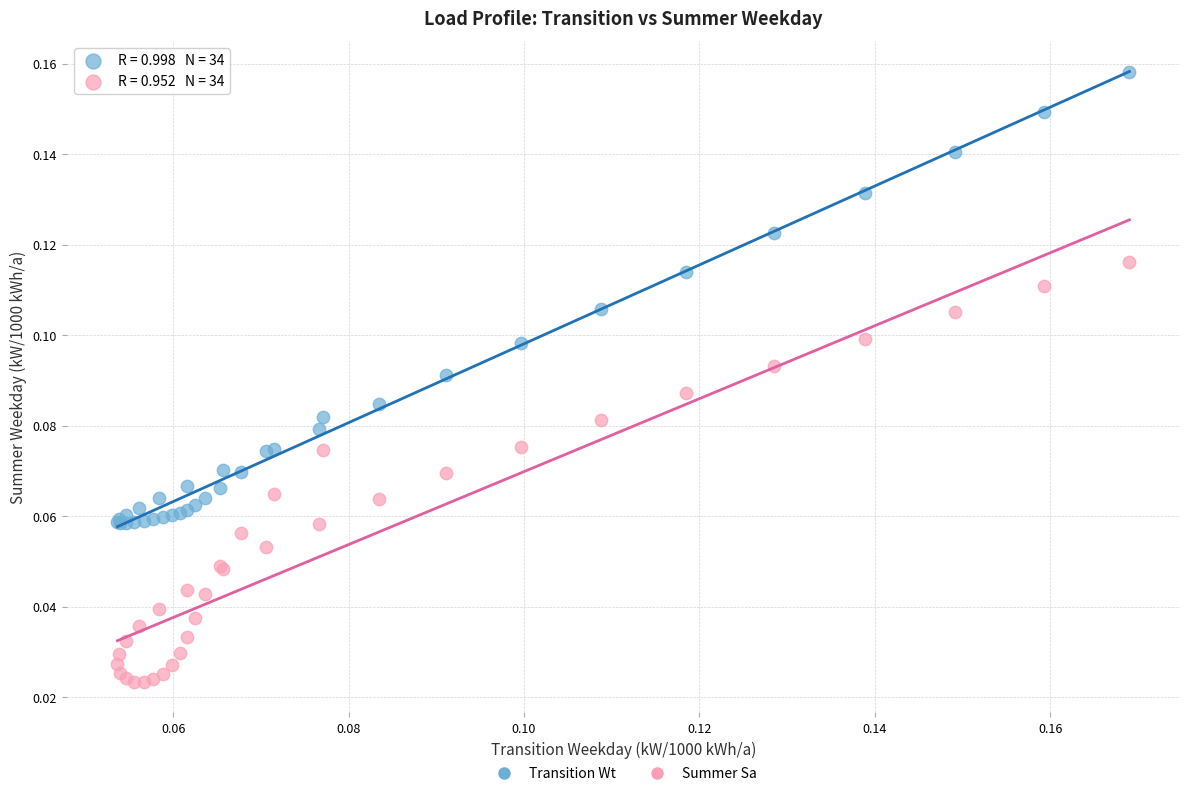

Which series has the widest spread of Y values?

Transition Wt